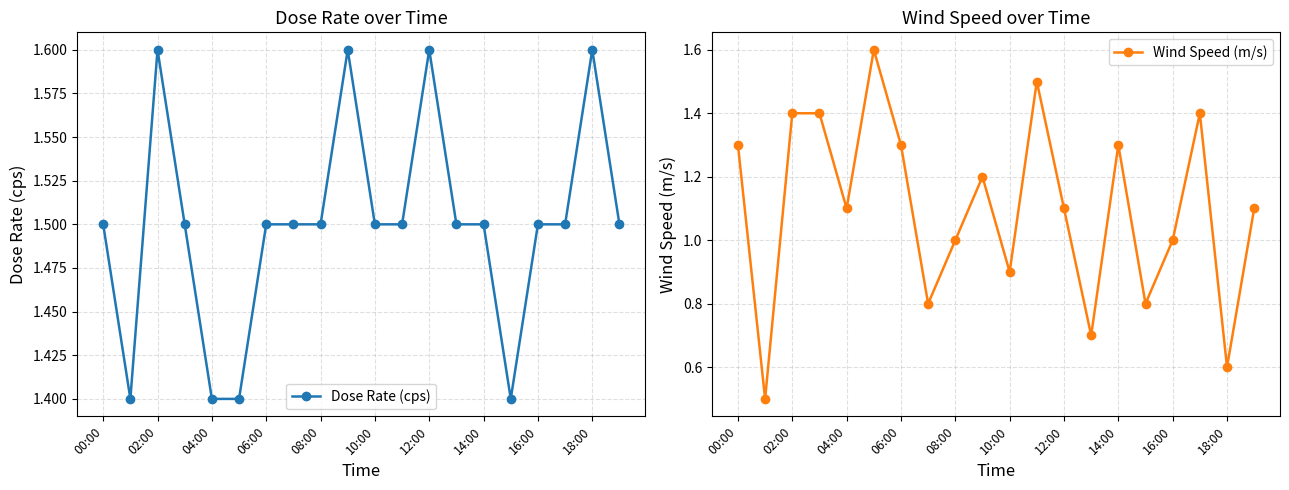

Is it true that Wind Speed (m/s) equals 1.9 at 12:00?

False